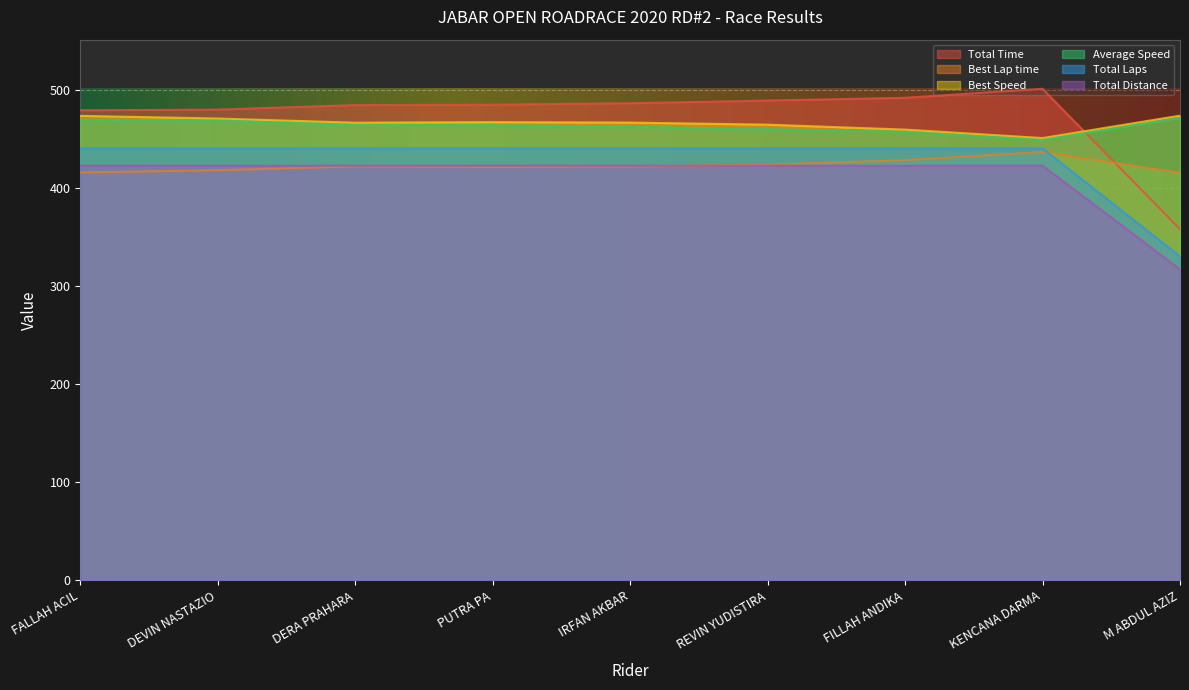

How many times do Best Lap time and Total Laps cross each other?

1